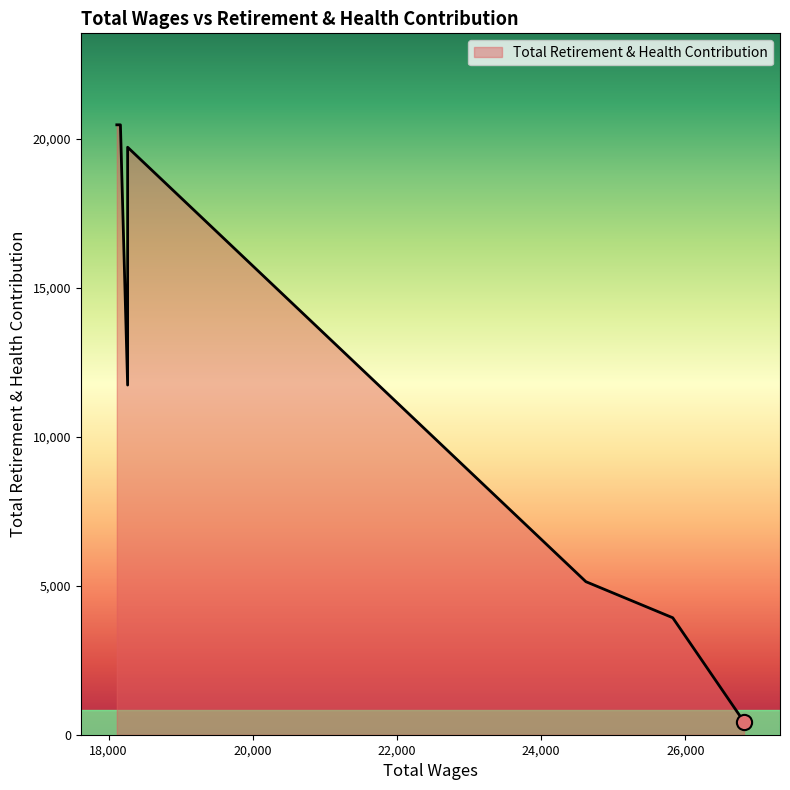

Between 18263.0 and 18113.0, which is larger?

18113.0